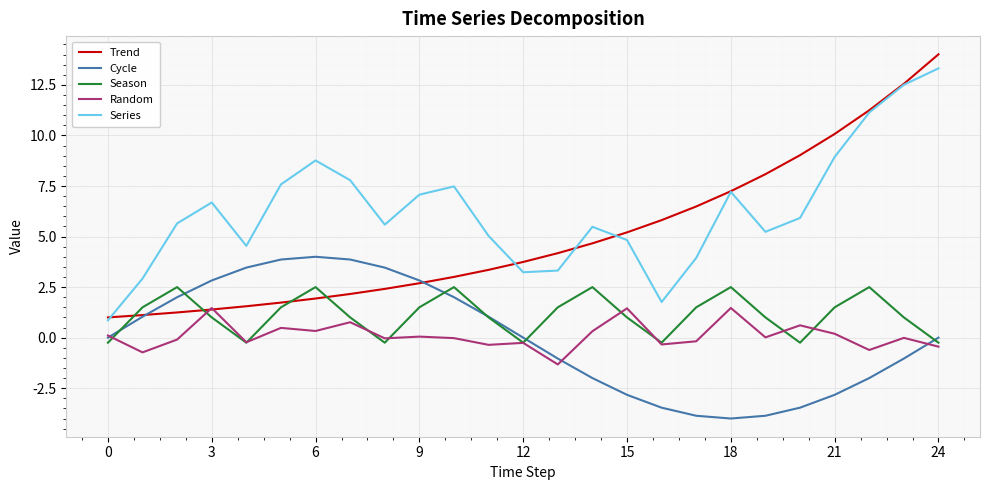

True or false: Random and Cycle cross at least once.

True